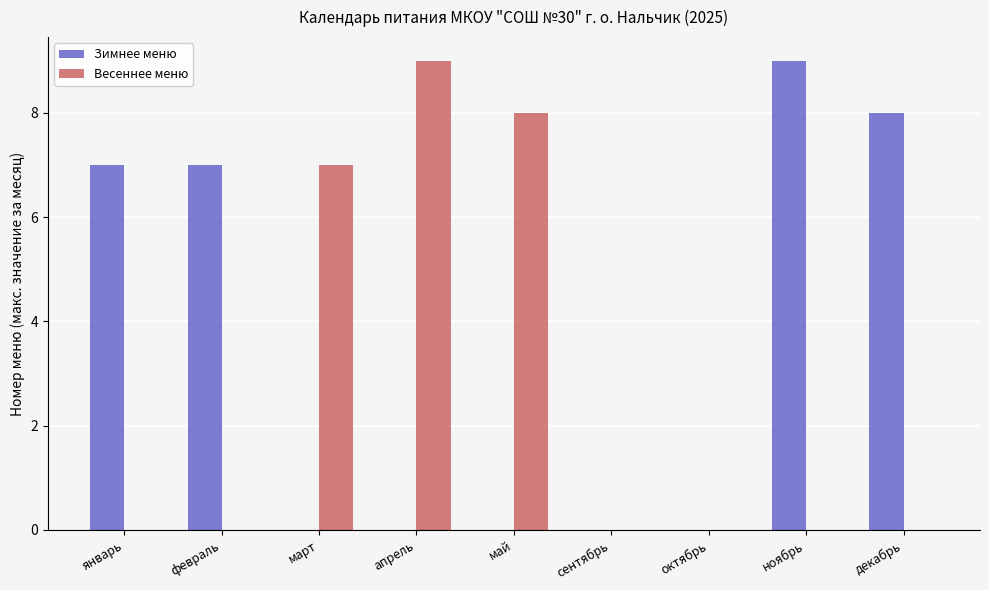

True or false: Весеннее меню has a value of 7 at март.

True